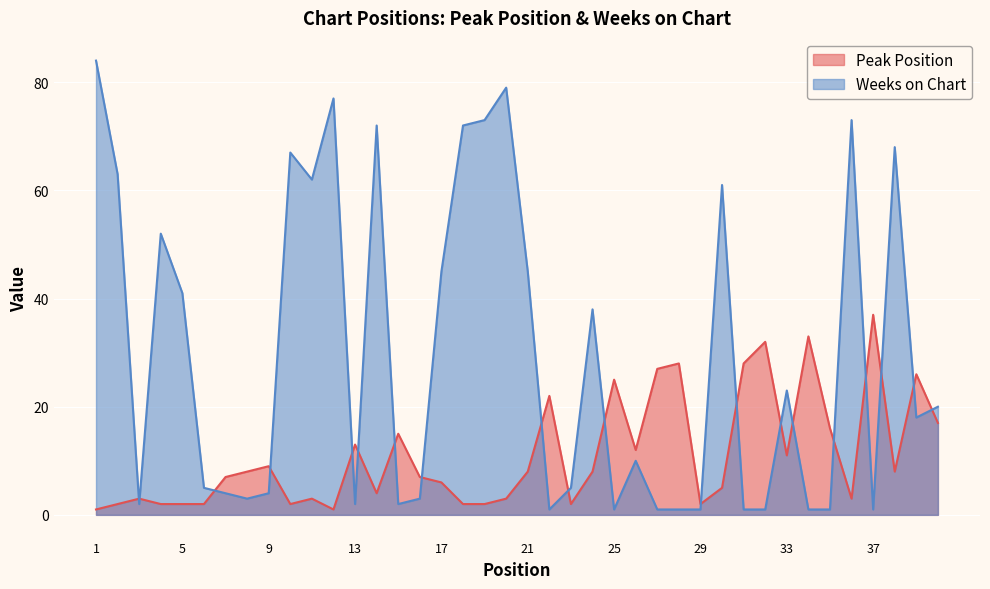

True or false: Weeks on Chart has a value of 1 at 27.

True